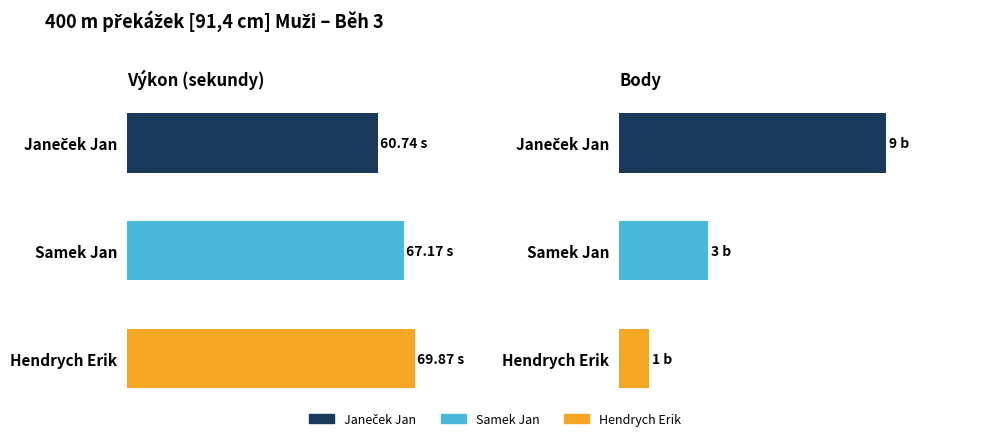

What is the minimum value shown in the chart?

1.0